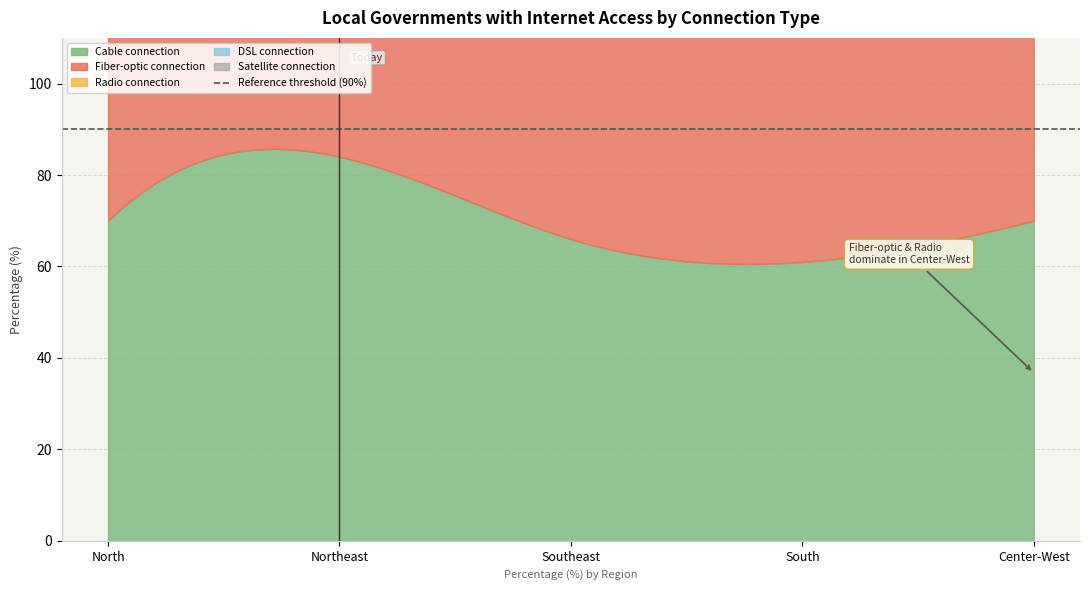

How many lines are shown in the chart?

5